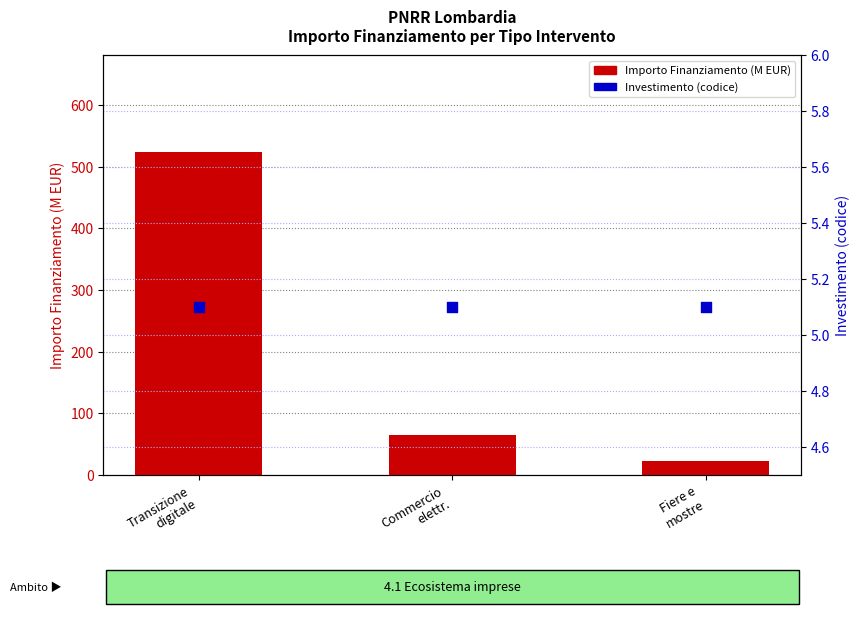

Is the value of Investimento (codice) at Fiere e
mostre greater than the value of Importo Finanziamento (M EUR) at Transizione
digitale?

No